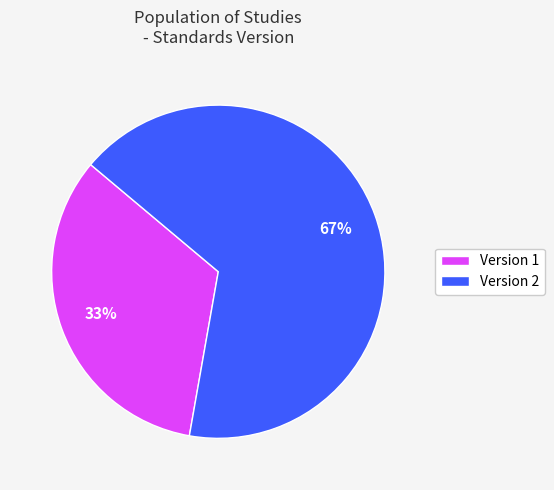

Which category has the biggest portion of the pie?

Version 2